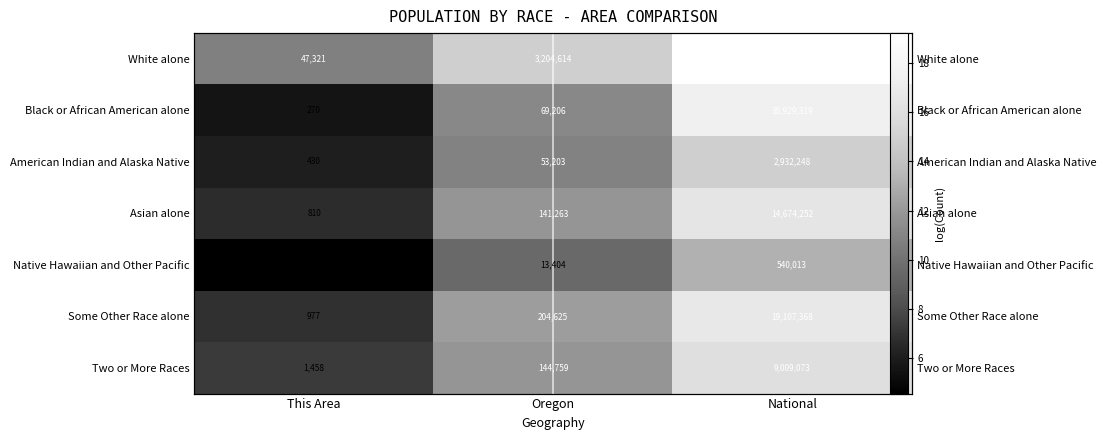

Count the number of categories in the chart.

3